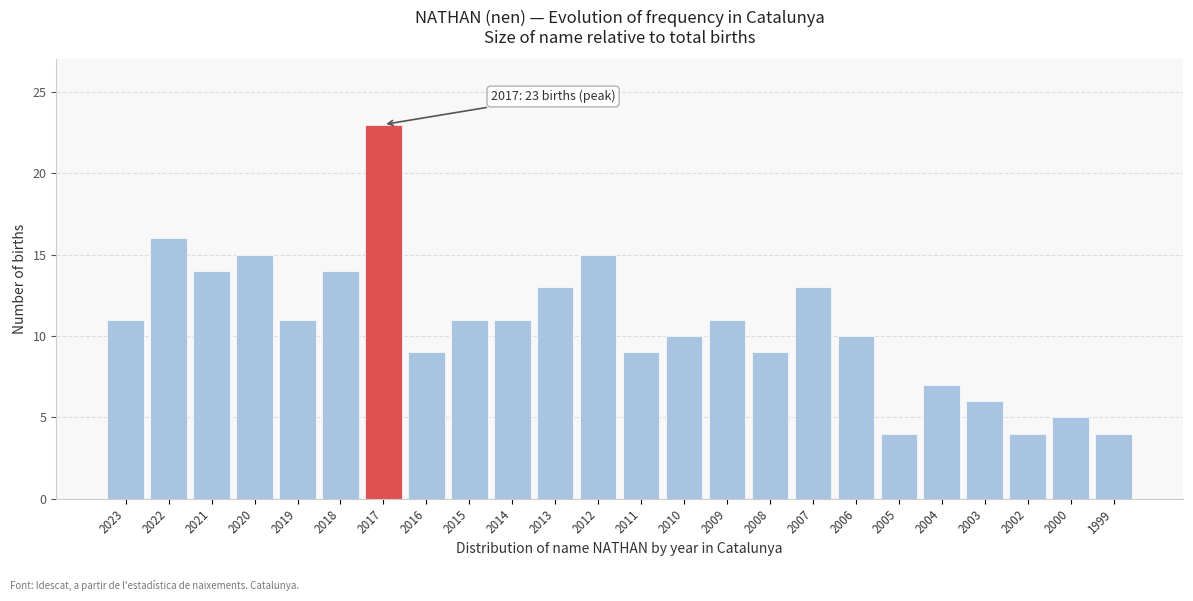

Reading left to right, extract all data points from this chart.

2023=11	2022=16	2021=14	2020=15	2019=11	2018=14	2017=23	2016=9	2015=11	2014=11	2013=13	2012=15	2011=9	2010=10	2009=11	2008=9	2007=13	2006=10	2005=4	2004=7	2003=6	2002=4	2000=5	1999=4